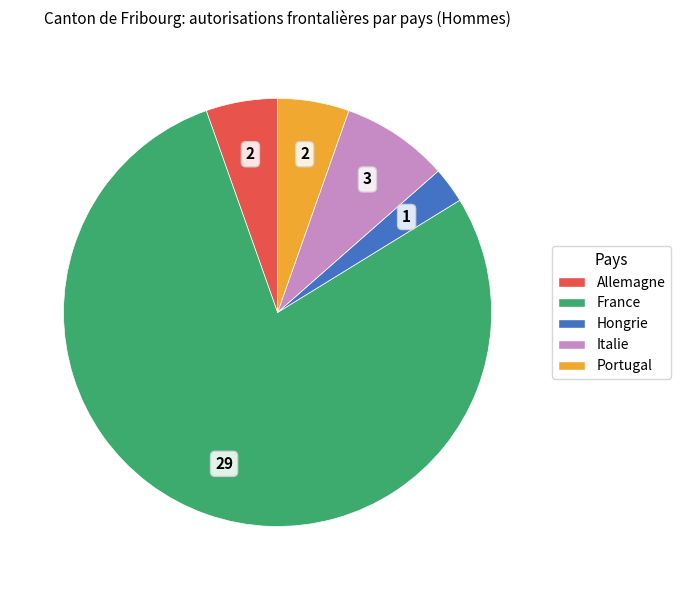

What is the majority slice?

France